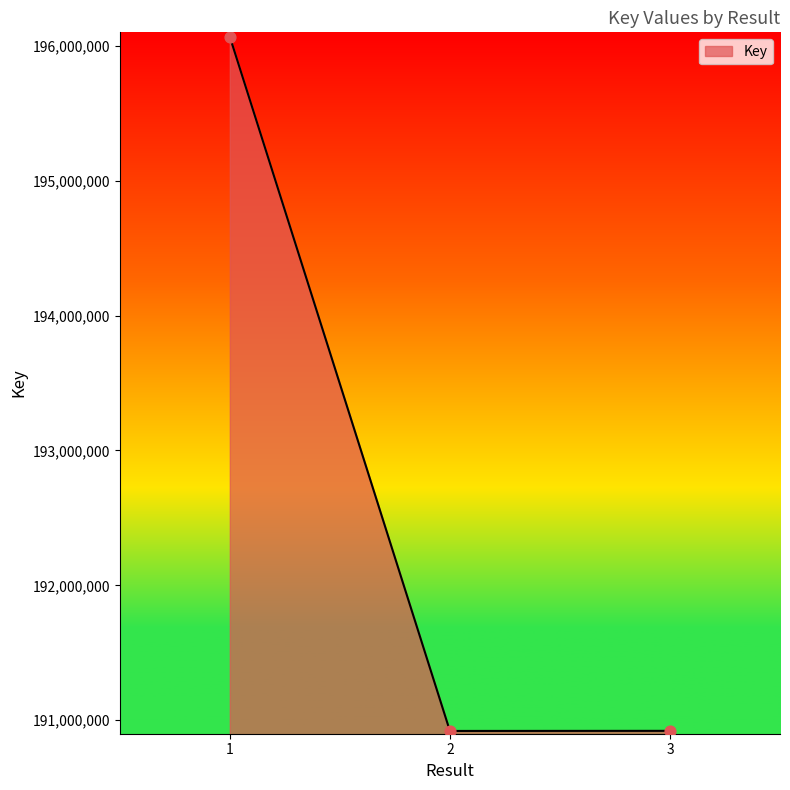

What is the change in value from 2 to 3?

+761